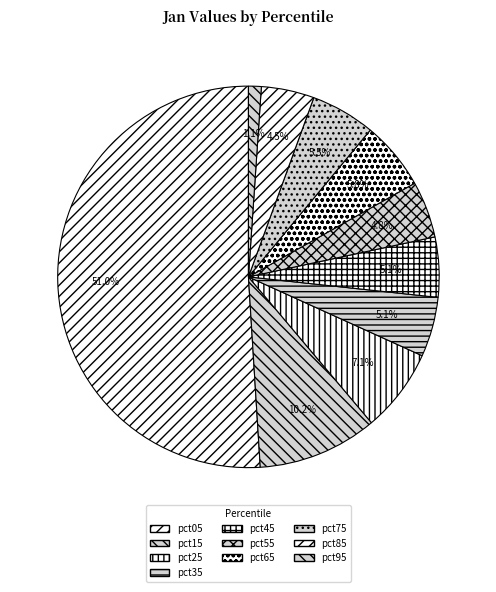

Is there any slice that represents more than half of the pie?

Yes